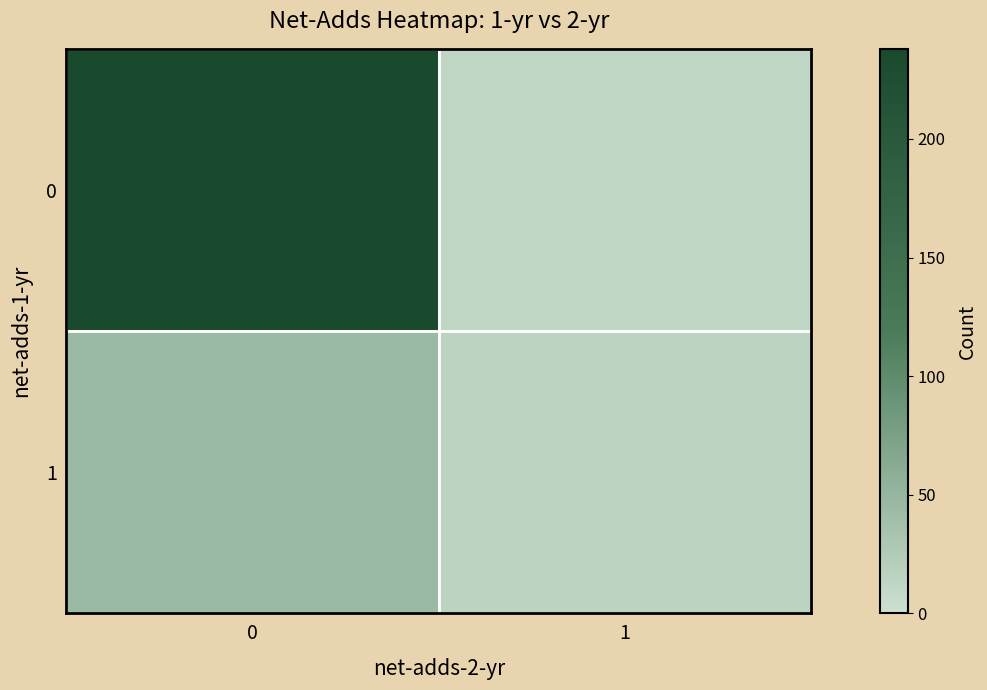

Reading left to right, list all the values displayed in this chart.

0: 0=238	1=12
1: 0=45	1=15